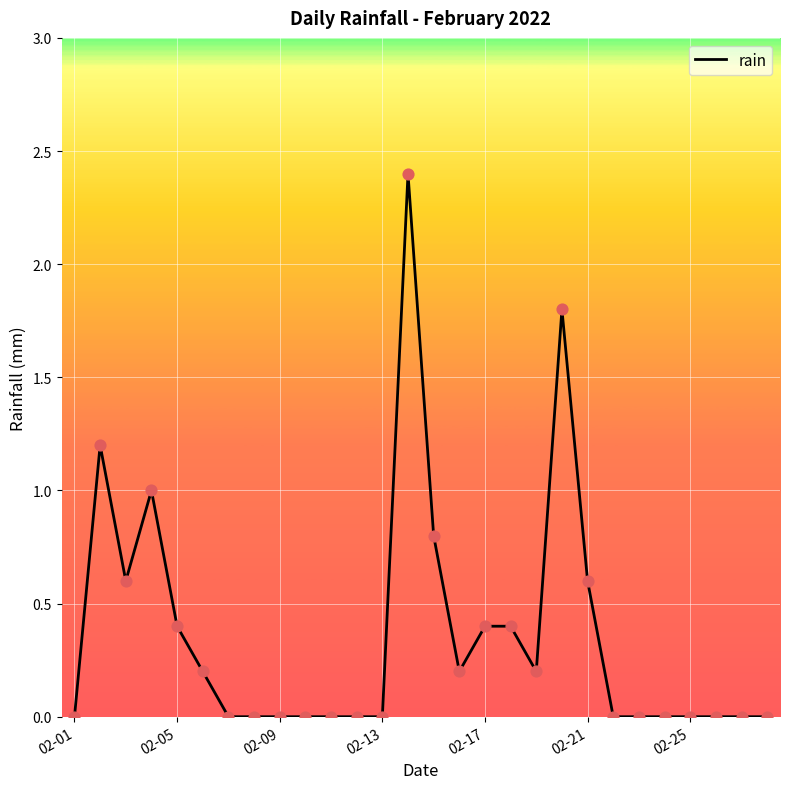

What is the greatest value displayed?

2.4